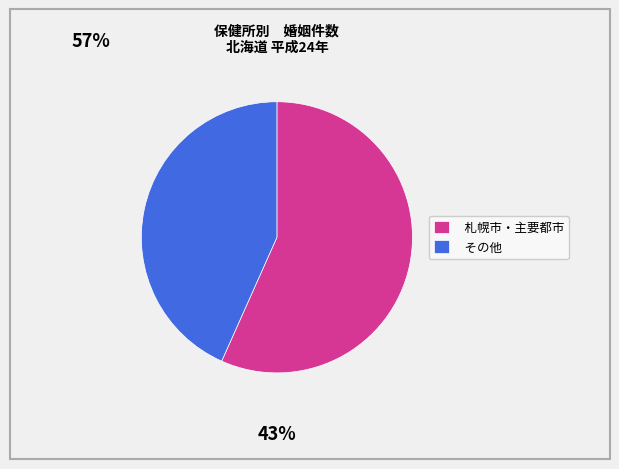

Is there a majority slice in this chart?

Yes